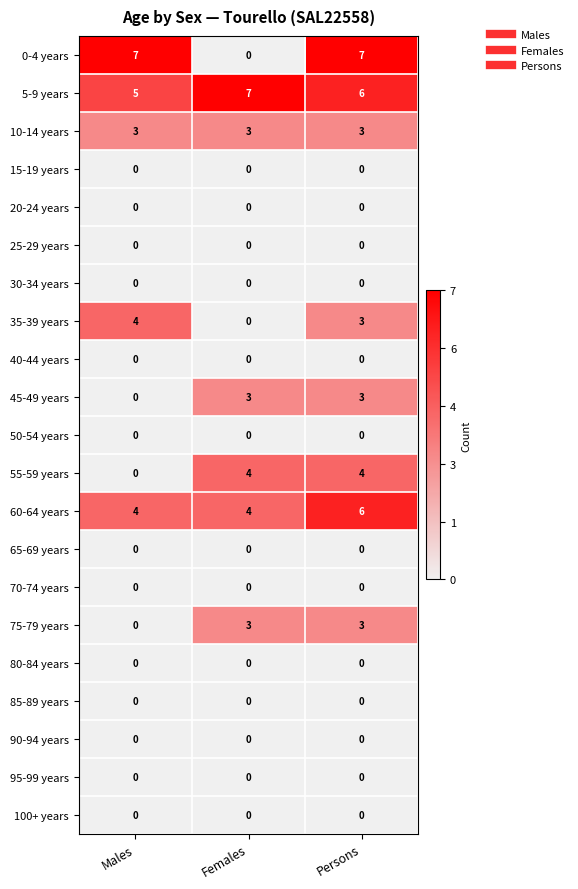

At how many categories does at least one series exceed 0?

3